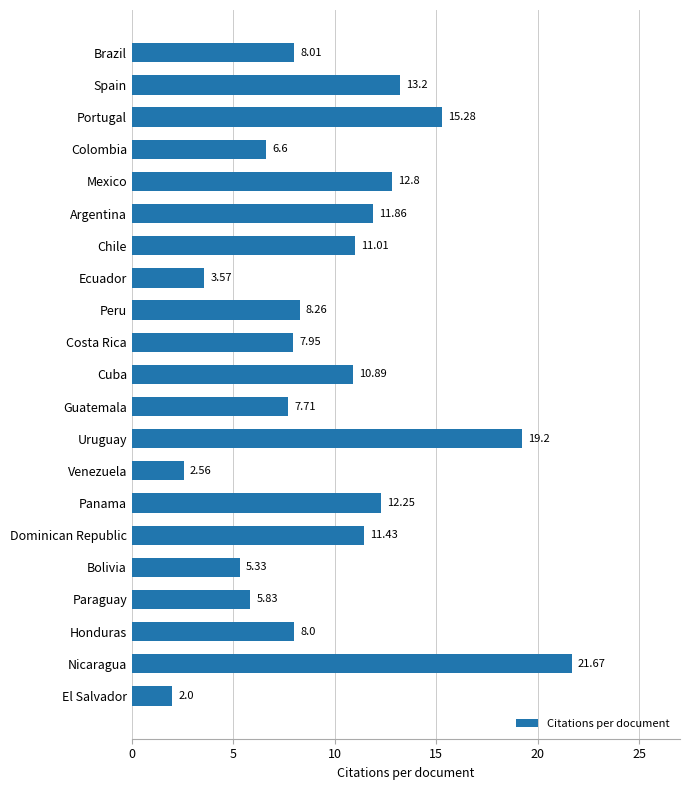

Which category has the highest value across all series?

Nicaragua